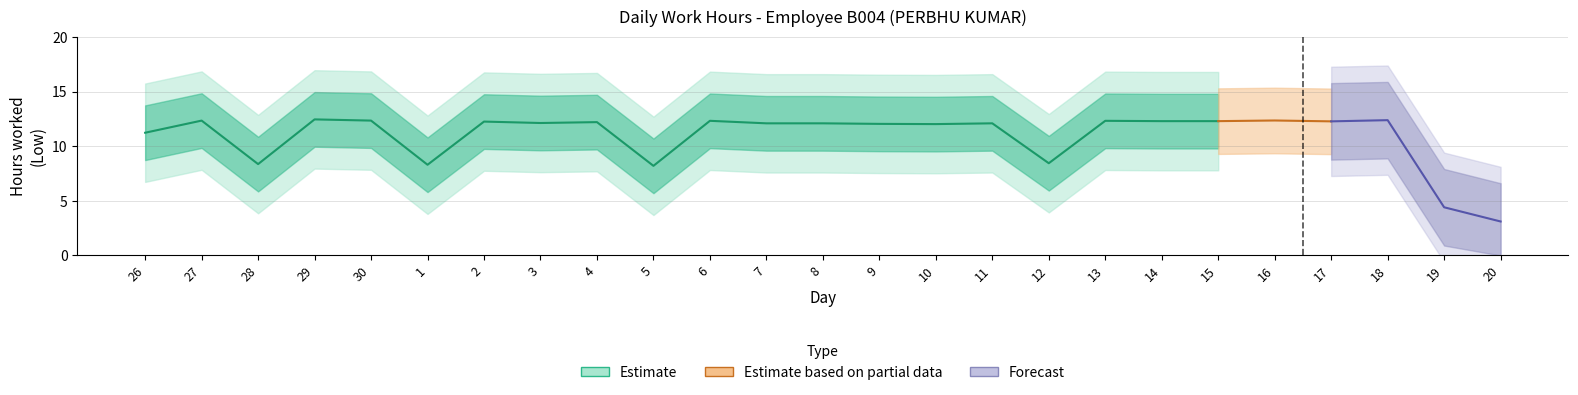

Reading left to right, transcribe all the data shown in this chart.

26=11.2	27=12.3	28=8.4	29=12.4	30=12.3	1=8.3	2=12.2	3=12.1	4=12.2	5=8.2	6=12.3	7=12.1	8=12.1	9=12.0	10=12.0	11=12.1	12=8.4	13=12.3	14=12.3	15=12.3	16=12.3	17=12.3	18=12.4	19=4.4	20=3.1